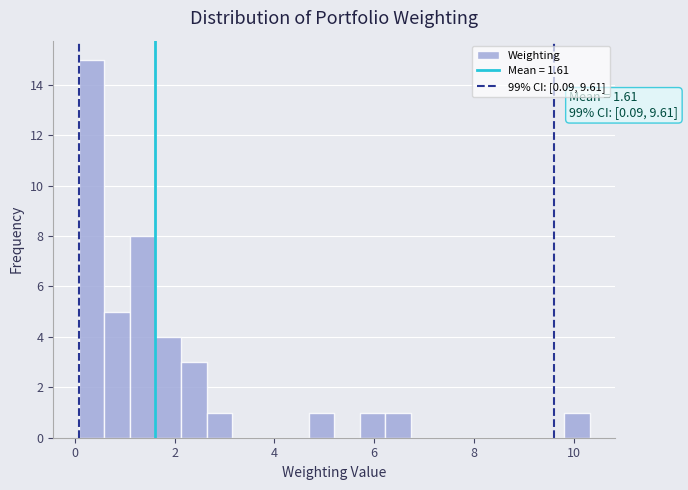

Around what value on the x-axis is the tallest bar? Give the approximate position of its centre, as read against the axis.

0.4